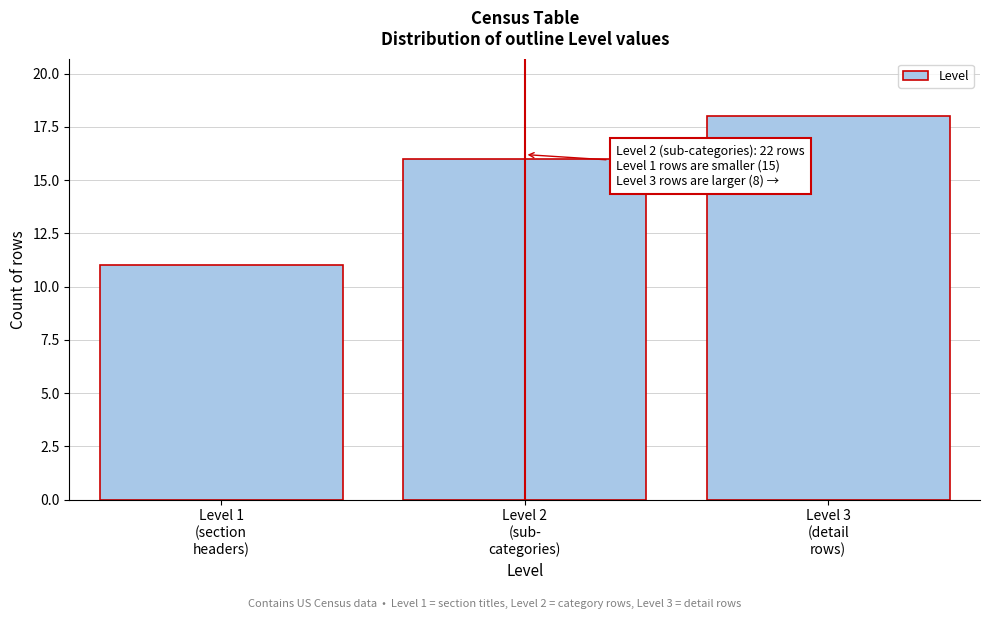

Reading right to left, what are all the values shown in this chart?

18	16	11